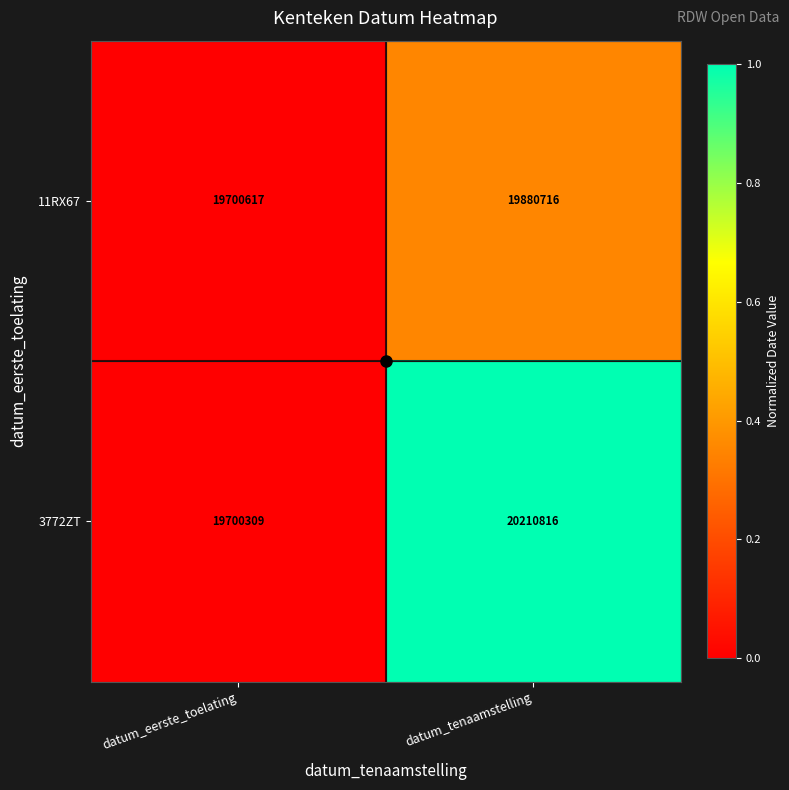

Which label corresponds to the largest value in the chart?

datum_tenaamstelling